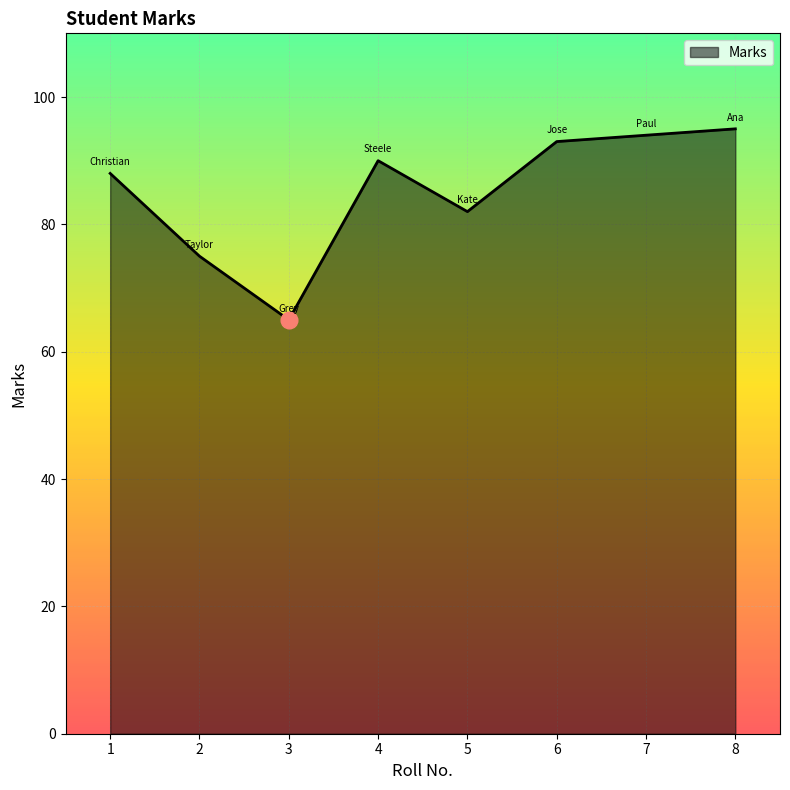

Is it true that the value at 1 is 50?

False